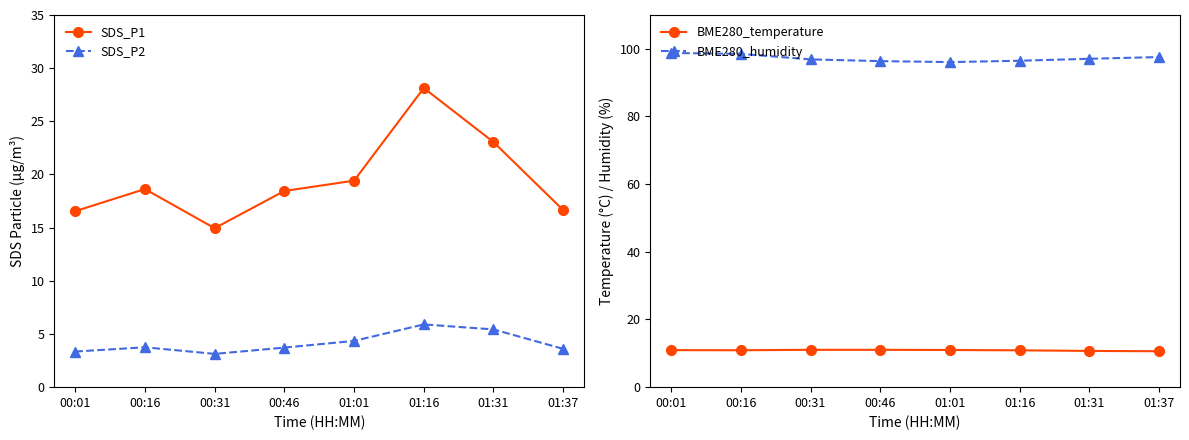

What is the difference between the highest and lowest values at 01:37?

94.0